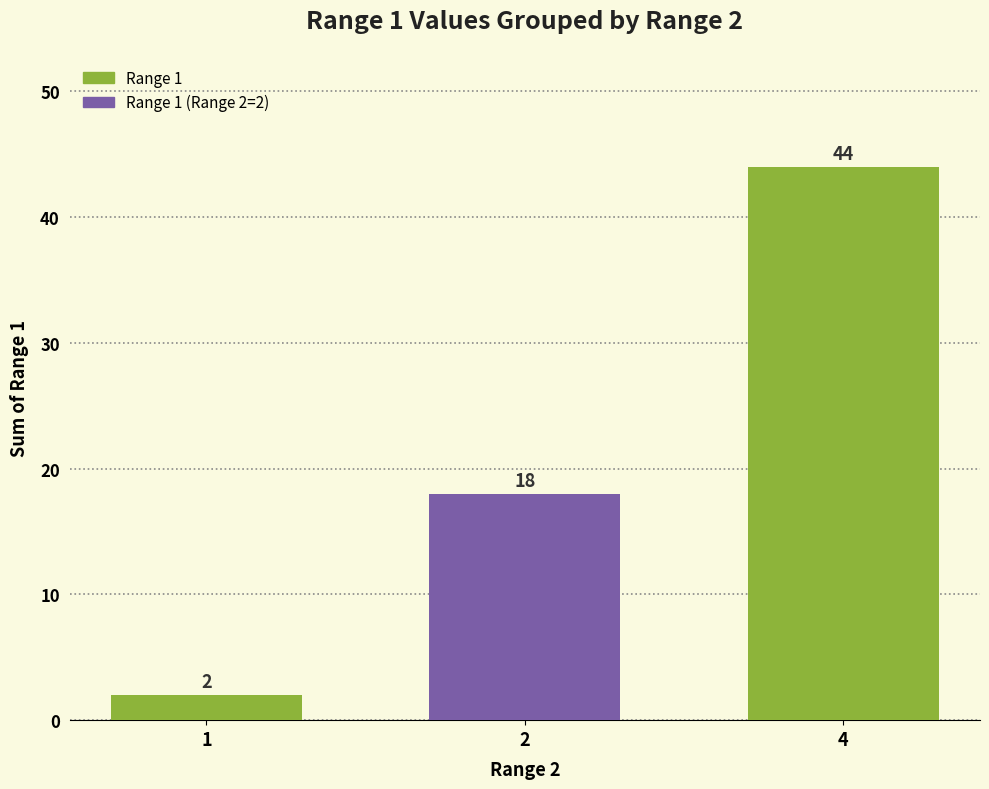

What is the ratio of the value at 4 to the value at 1?

22.0